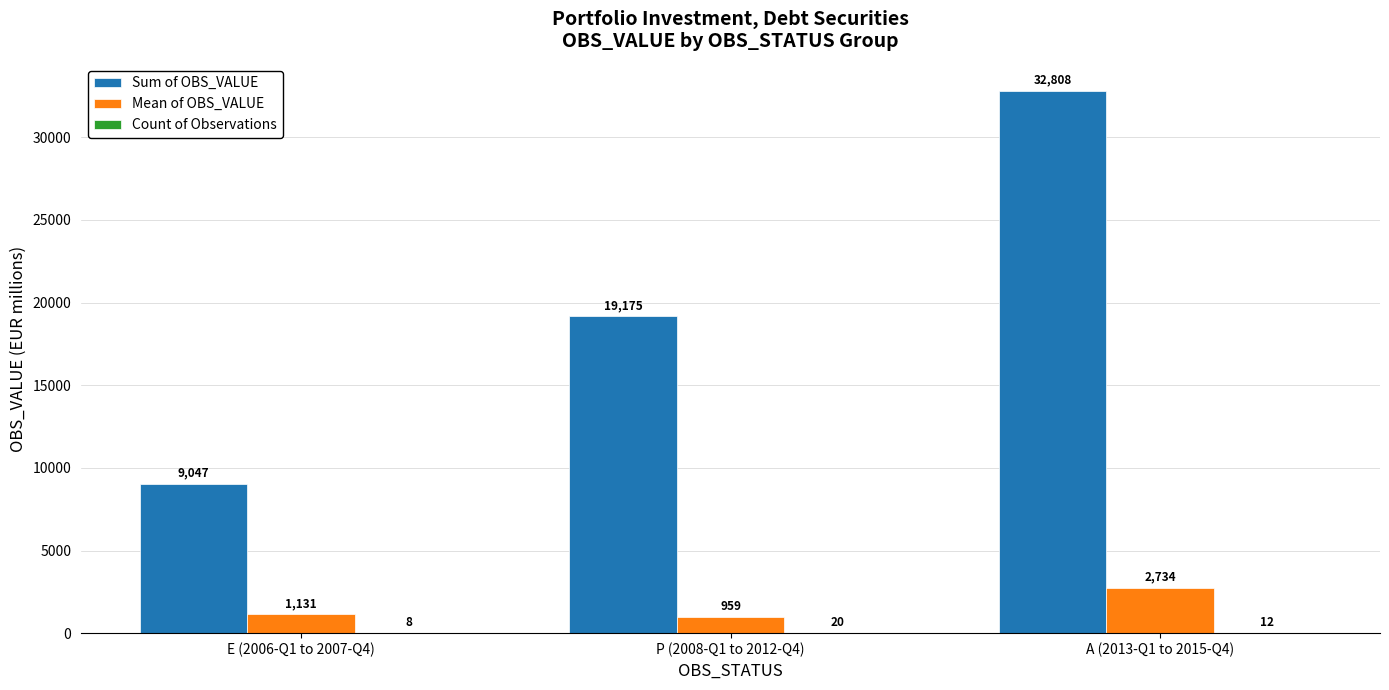

What is the approximate value of Sum of OBS_VALUE at E (2006-Q1 to 2007-Q4)?

9047.2